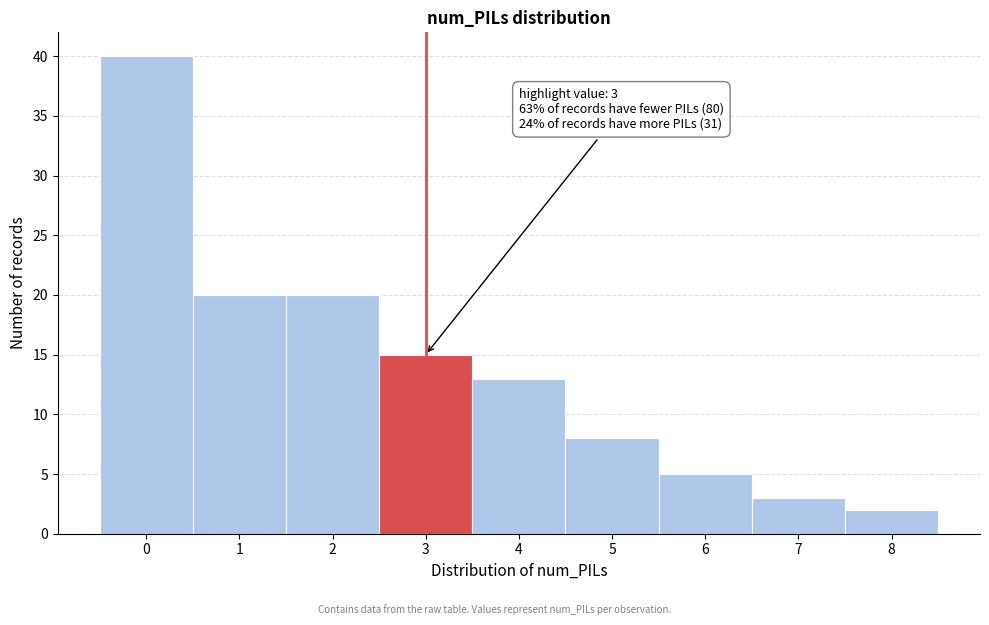

Reading left to right, what are all the values shown in this chart?

40	20	20	15	13	8	5	3	2